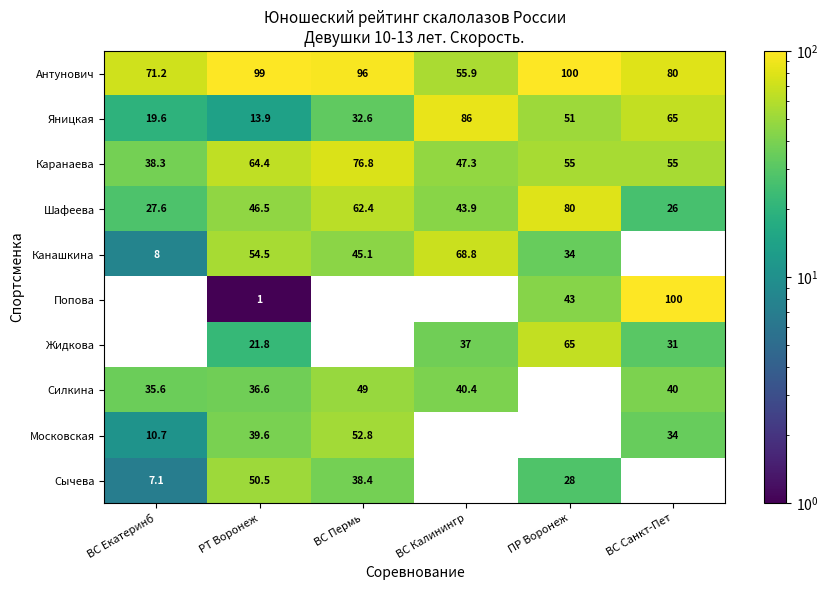

Is the value of Канашкина at ПР Воронеж greater than the value of Московская at ВС Пермь?

No